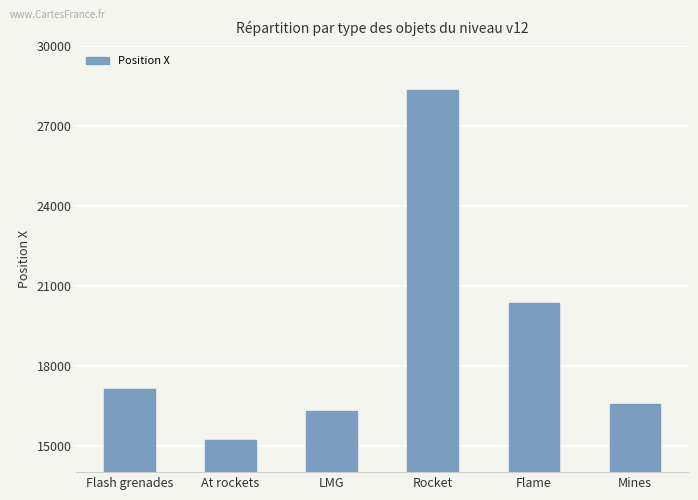

Which label corresponds to the largest value in the chart?

Rocket